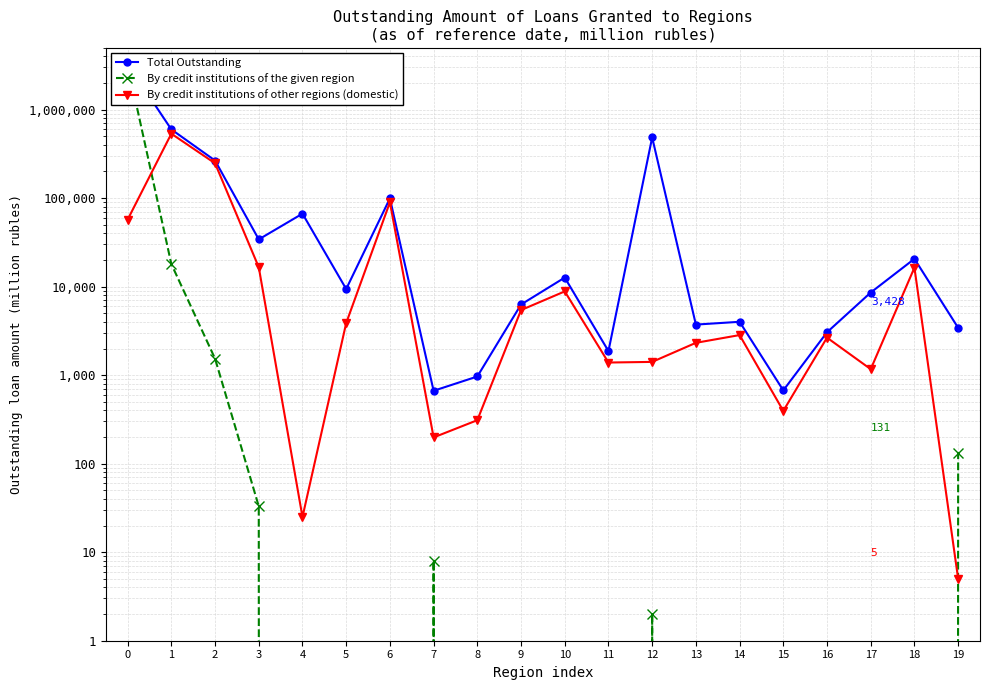

Does the chart have visible grid lines?

Yes